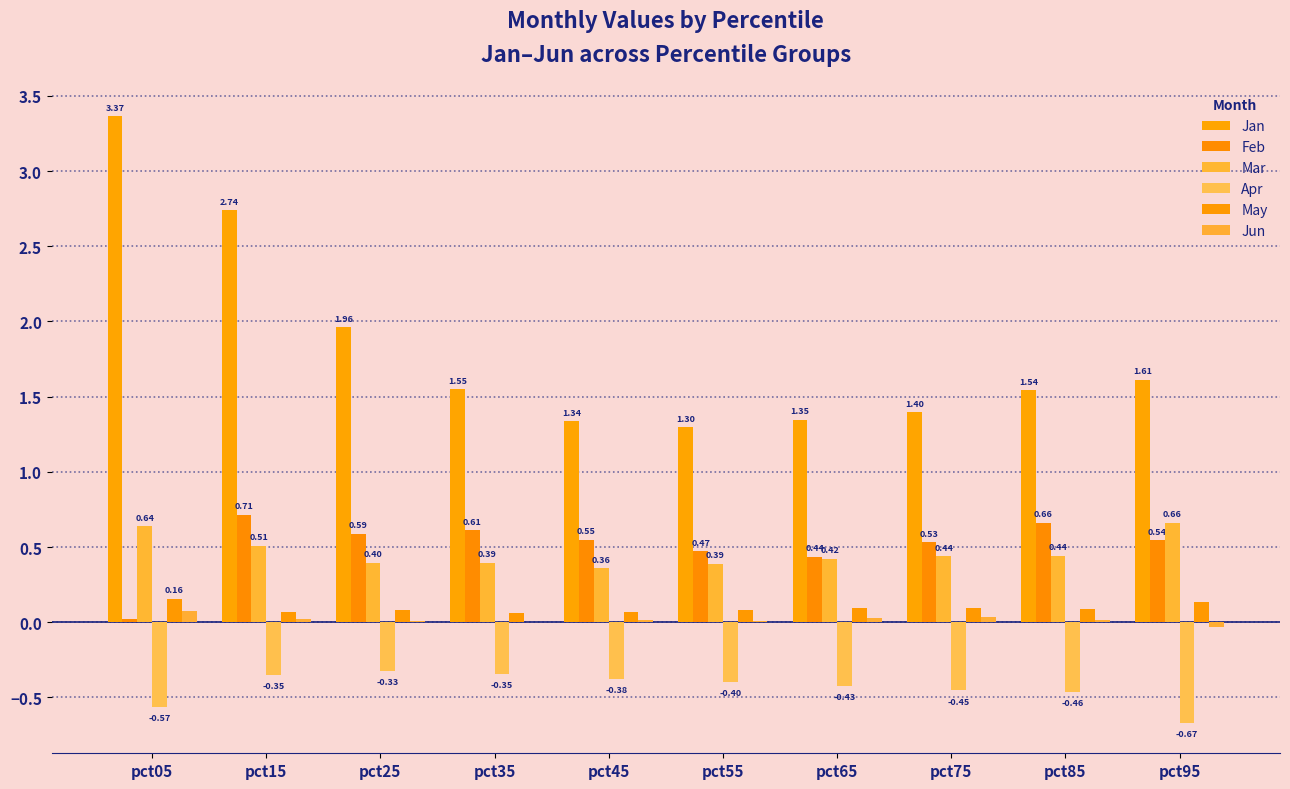

Between pct65 and pct35, which is larger?

pct35